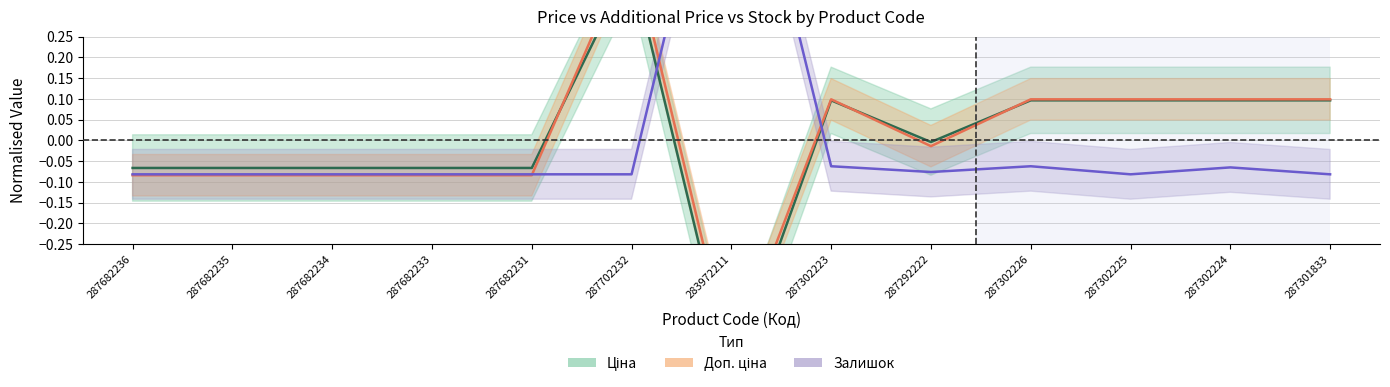

List the labels in order of Залишок value, largest first.

283972211, 287302223, 287302226, 287302224, 287292222, 287682236, 287682235, 287682234, 287682233, 287682231, 287702232, 287302225, 287301833